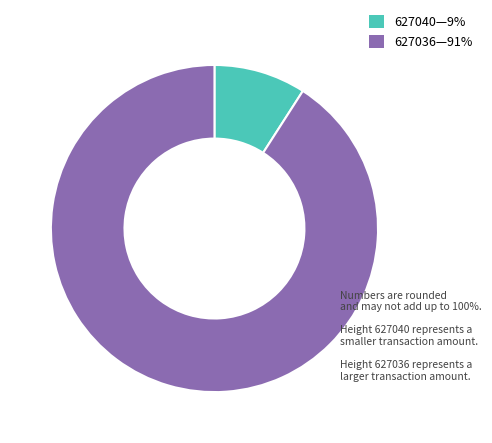

Rank the categories by value from highest to lowest.

627036—91%, 627040—9%